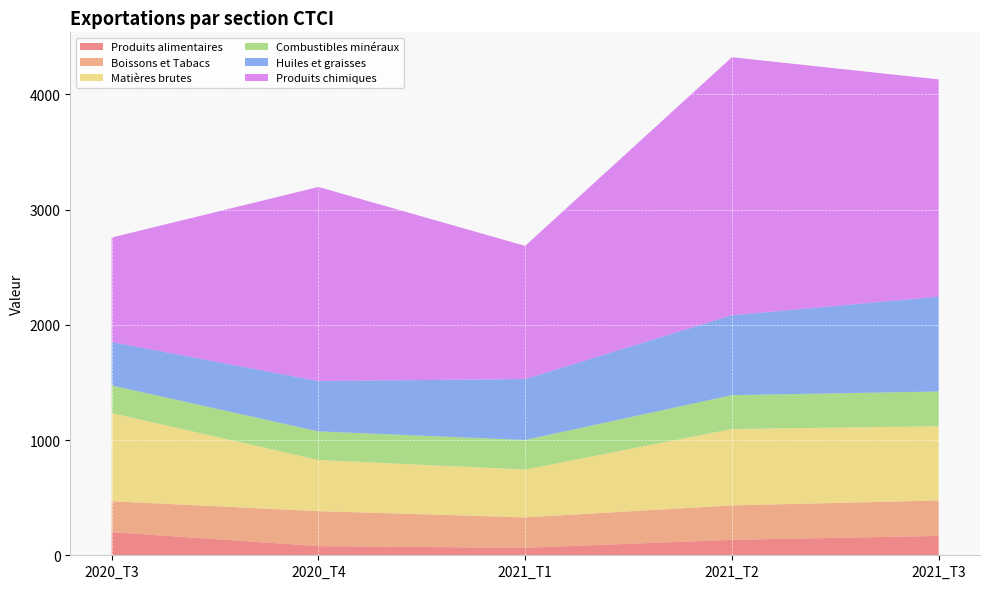

Reading right to left, list all the values displayed in this chart.

Produits alimentaires: 2021_T3=168.1	2021_T2=134.3	2021_T1=64.4	2020_T4=79.6	2020_T3=201.1
Boissons et Tabacs: 2021_T3=307.3	2021_T2=298.3	2021_T1=264.6	2020_T4=303.3	2020_T3=267.9
Matières brutes: 2021_T3=644.6	2021_T2=663.0	2021_T1=415.1	2020_T4=444.1	2020_T3=765.3
Combustibles minéraux: 2021_T3=301.2	2021_T2=293.9	2021_T1=256.3	2020_T4=248.3	2020_T3=240.2
Huiles et graisses: 2021_T3=822.9	2021_T2=693.4	2021_T1=529.0	2020_T4=436.6	2020_T3=376.1
Produits chimiques: 2021_T3=1885.5	2021_T2=2239.0	2021_T1=1155.5	2020_T4=1684.5	2020_T3=906.5